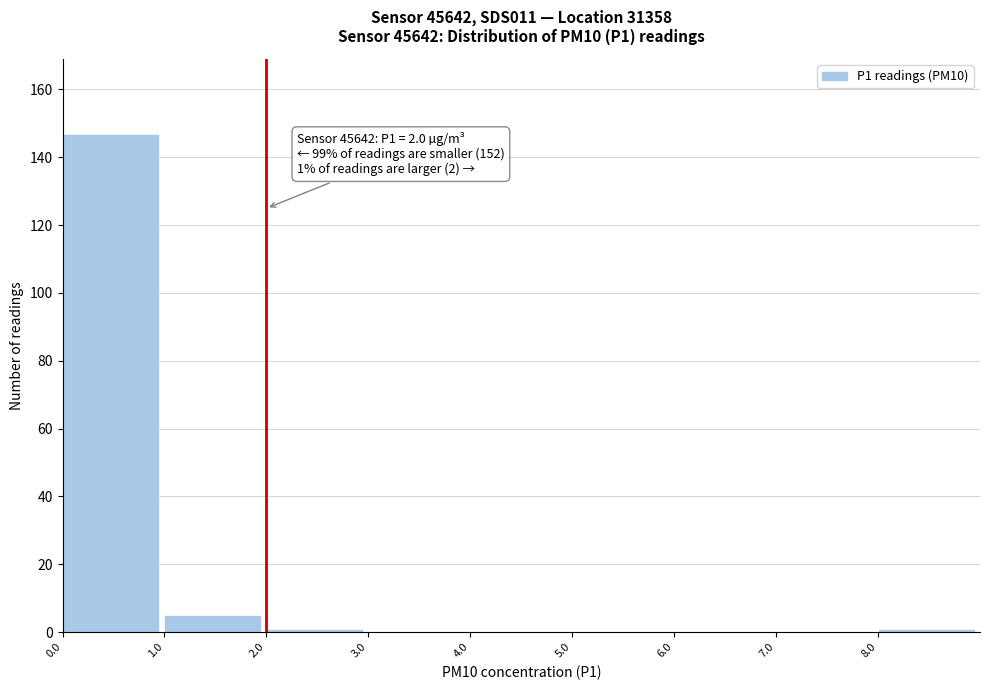

Which range on the x-axis has the tallest bar?

0 to 1